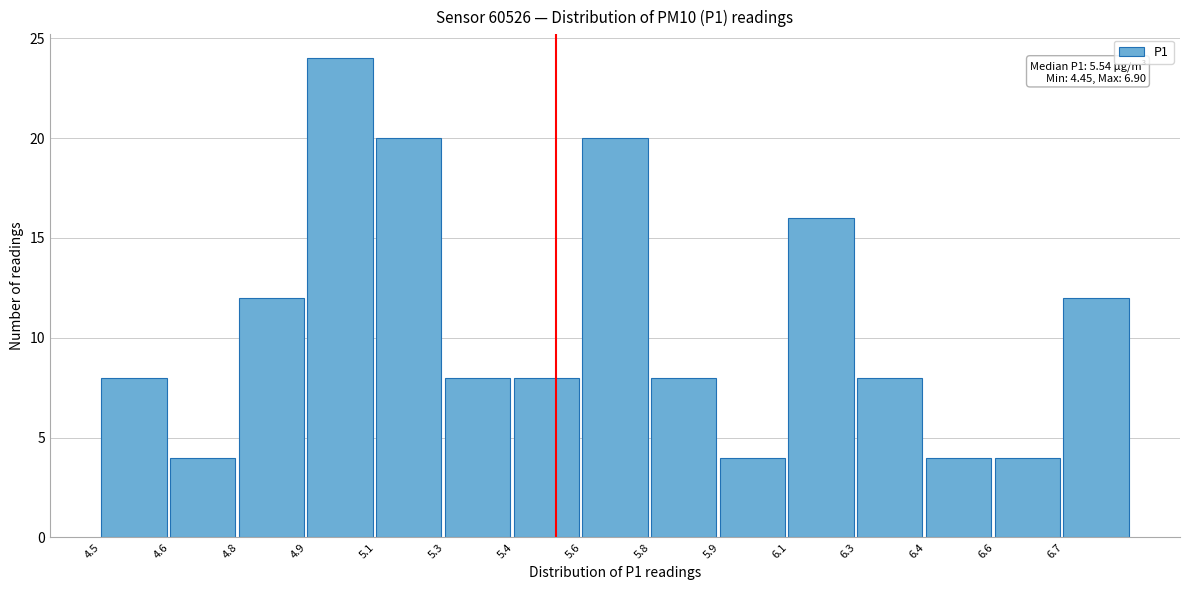

Reading left to right, what are all the values shown in this chart?

4.5=8	4.6=4	4.8=12	4.9=24	5.1=20	5.3=8	5.4=8	5.6=20	5.8=8	5.9=4	6.1=16	6.3=8	6.4=4	6.6=4	6.7=12